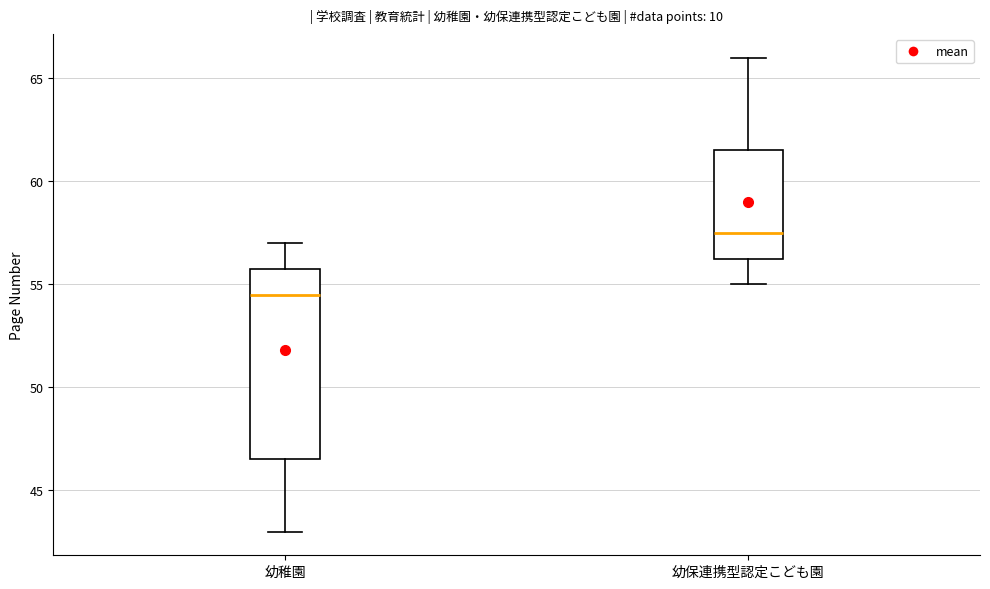

Where is the lower edge of the box for 幼保連携型認定こども園 on the y-axis? The values are not printed on the chart, so give them approximately, as read against the axis.

56.5